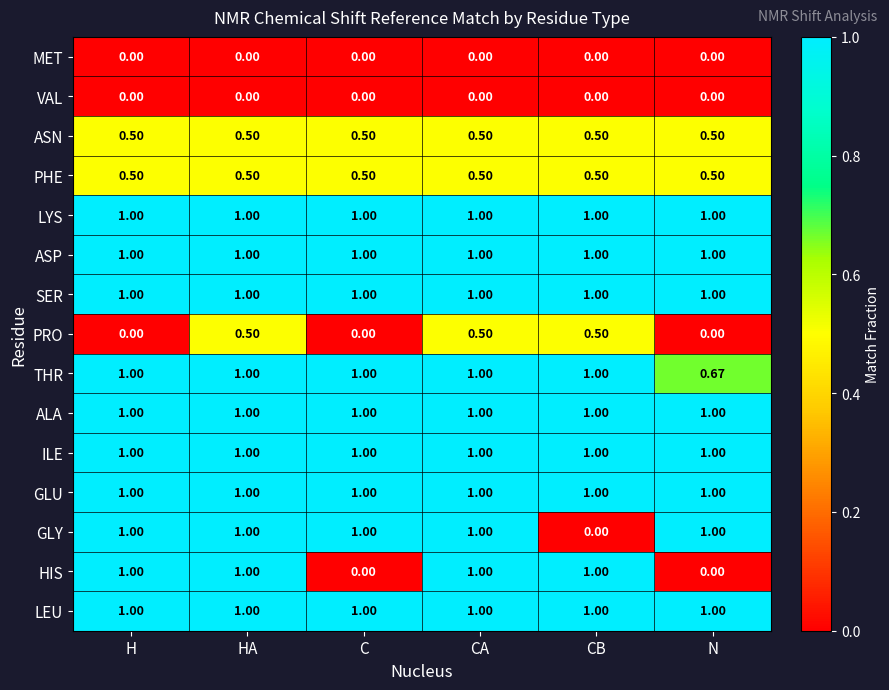

Between HA and CB, which series saw the biggest shift?

GLY